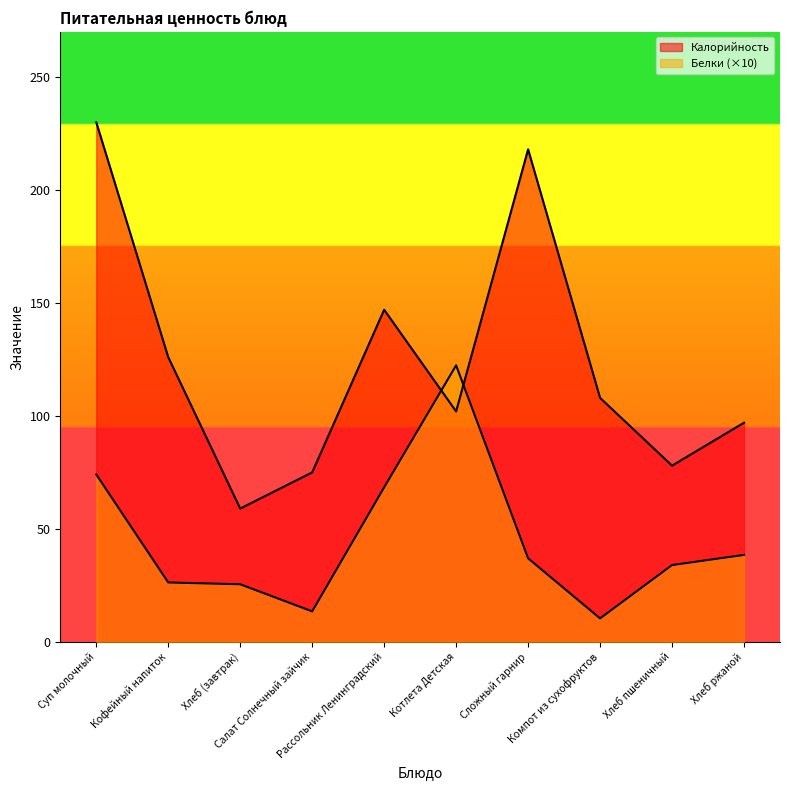

Where does the Белки series first go above 37?

Суп молочный